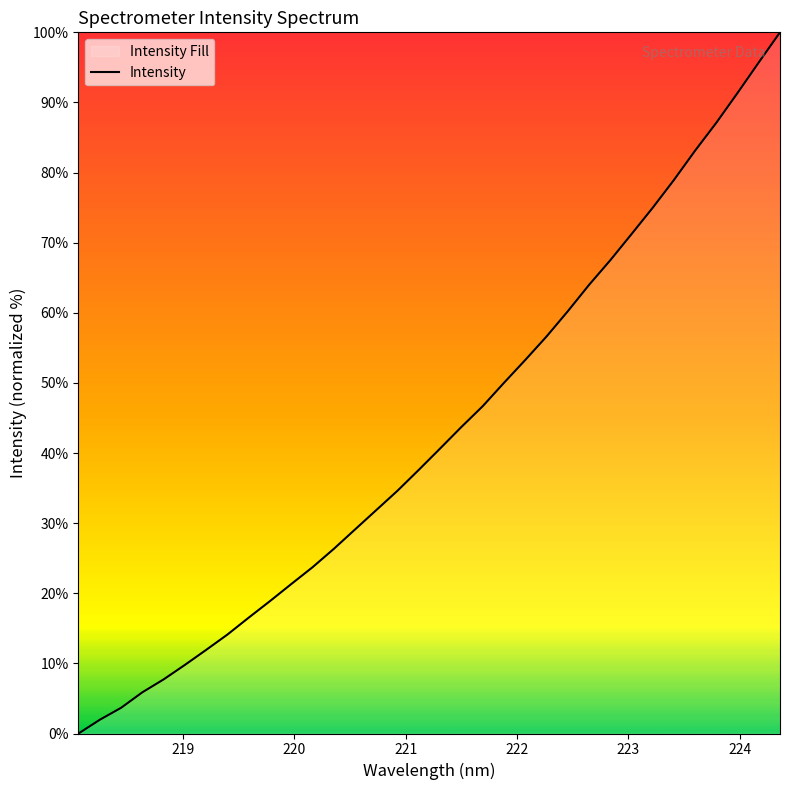

What is the difference between the maximum and minimum values?

100.0